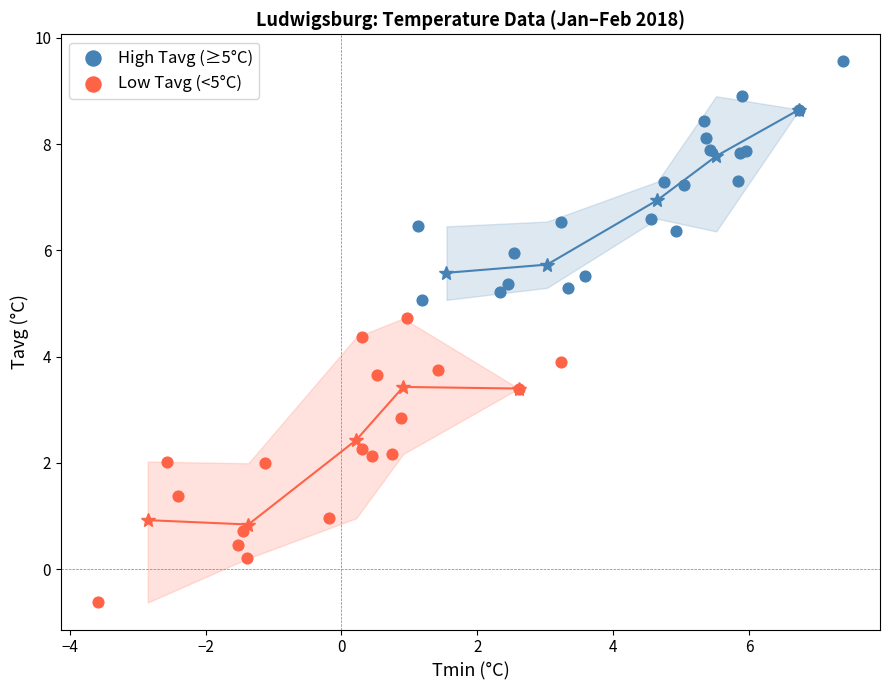

What are all the series names shown in the legend?

High Tavg (≥5°C), Low Tavg (<5°C)